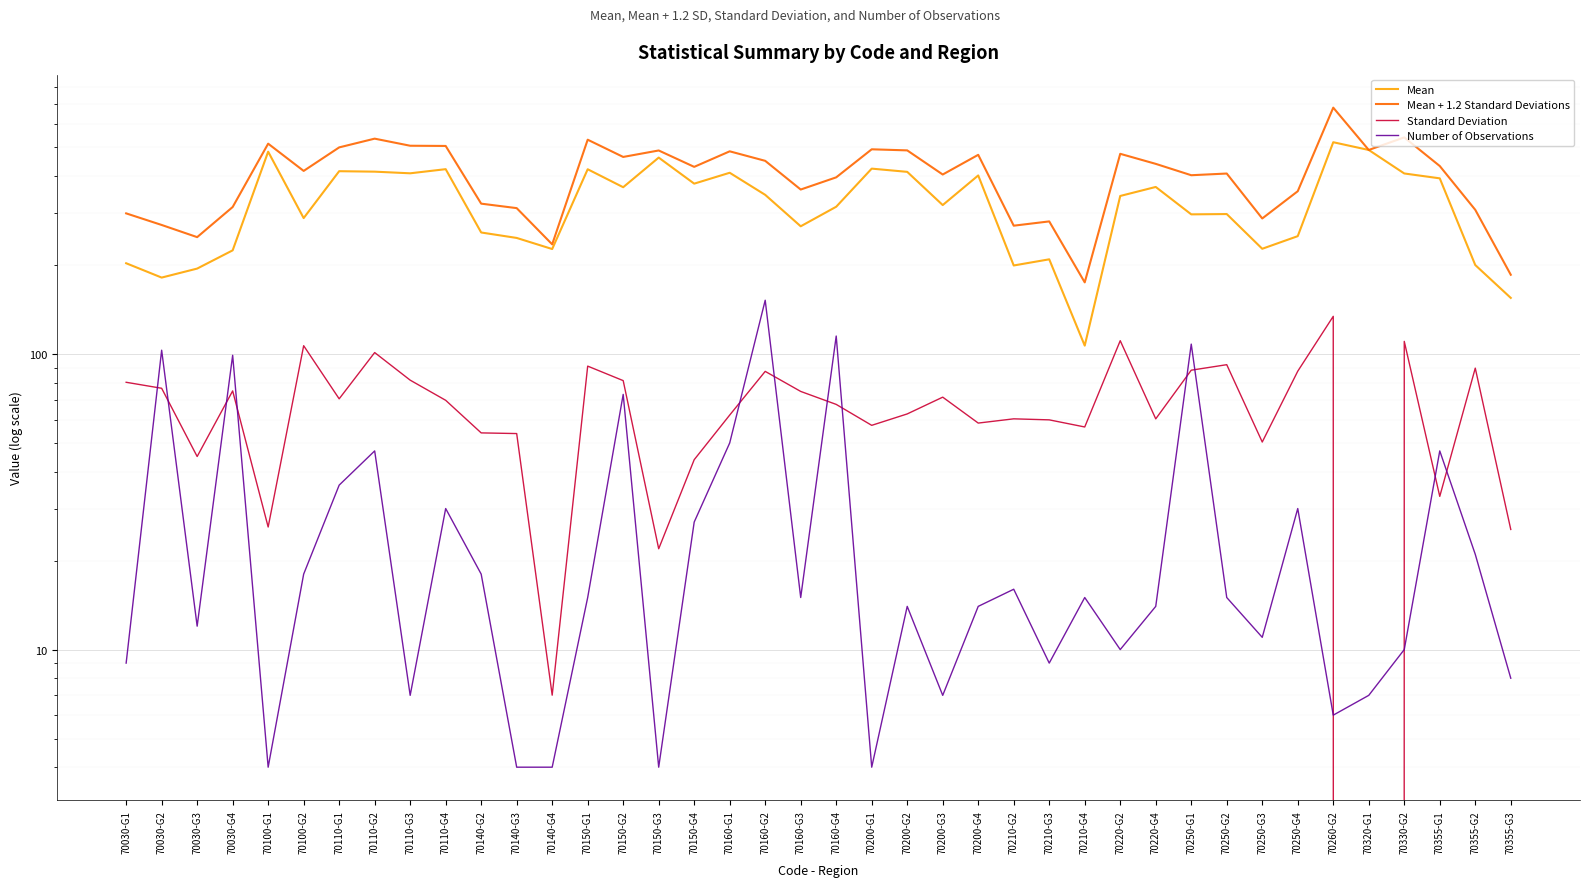

True or false: Mean and Mean + 1.2 Standard Deviations intersect in this chart.

False